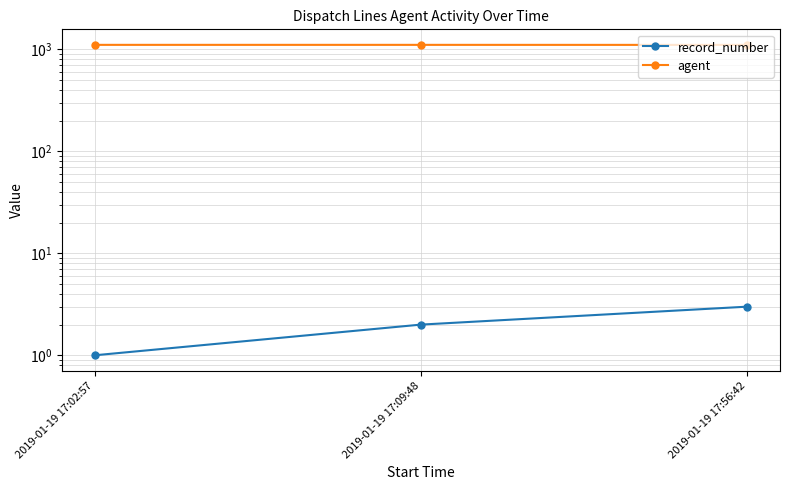

Is the value of agent at 2019-01-19 17:56:42 greater than the value of record_number at 2019-01-19 17:09:48?

Yes